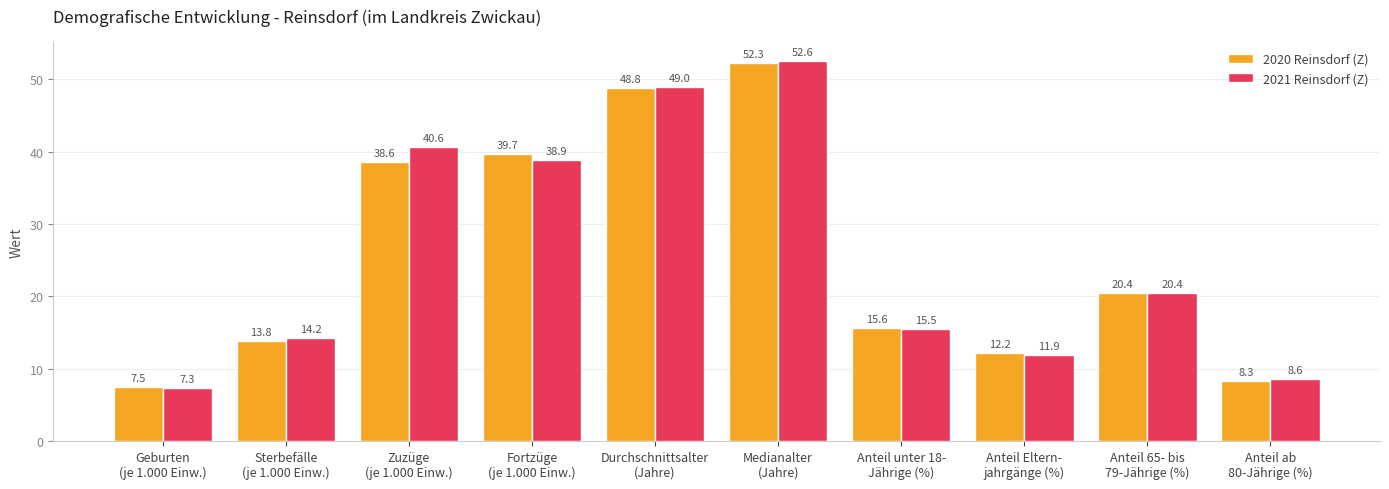

How many data points in 2021 Reinsdorf (Z) are less than 20?

5